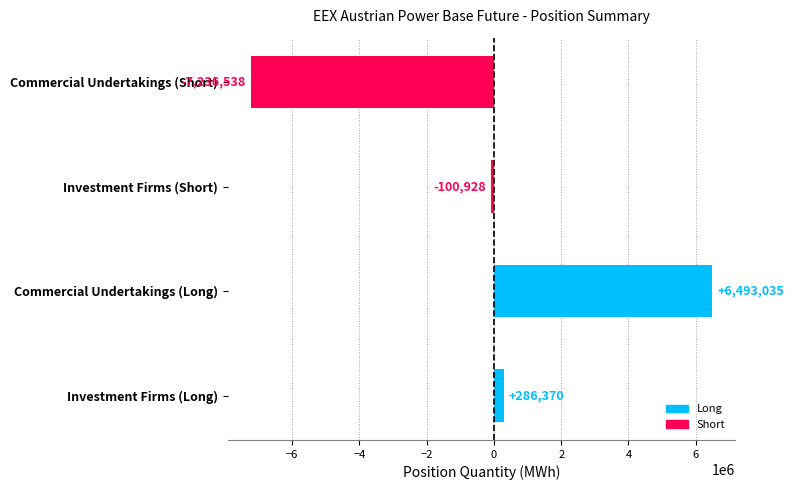

The chart shows a value of -100928 at Investment Firms (Short). True or false?

True